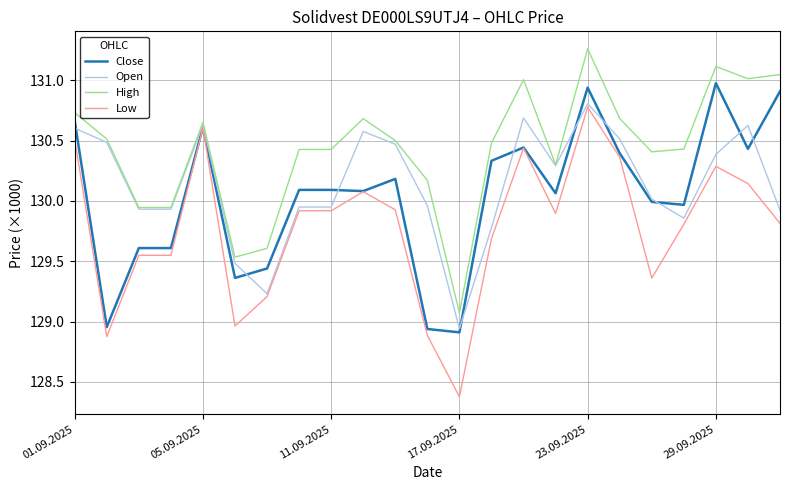

What are all the series names shown in the legend?

Close, Open, High, Low